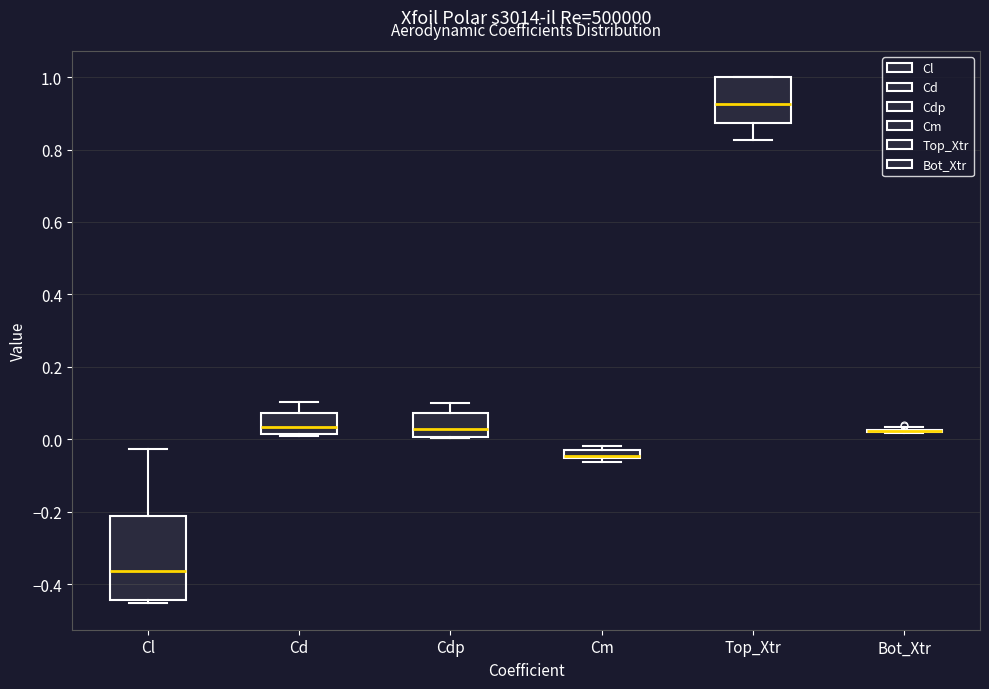

Comparing the boxes themselves (not the whiskers), which one is the tallest?

Cl